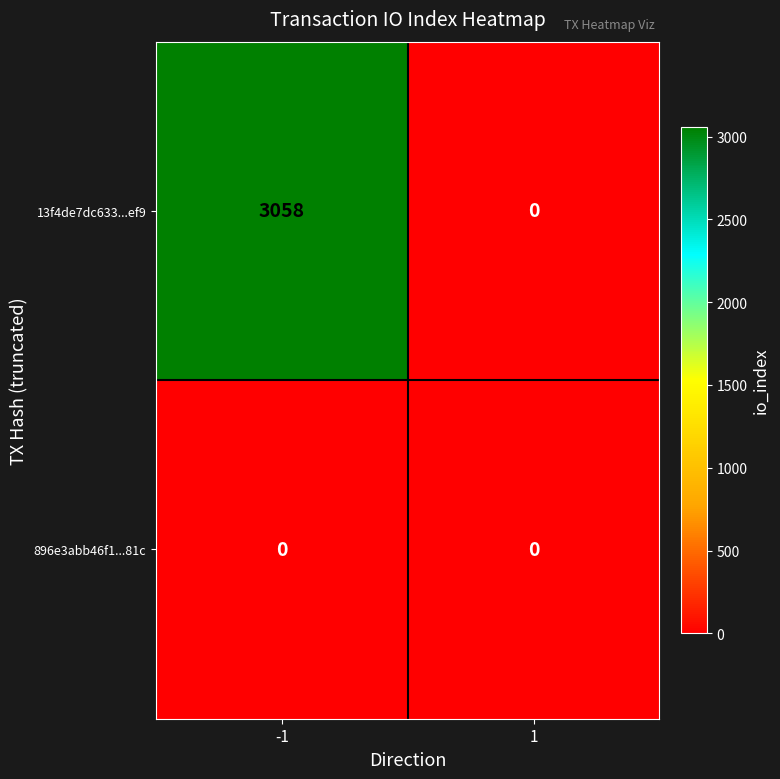

True or false: 13f4de7dc633...ef9 has a value of 3058 at -1.

True